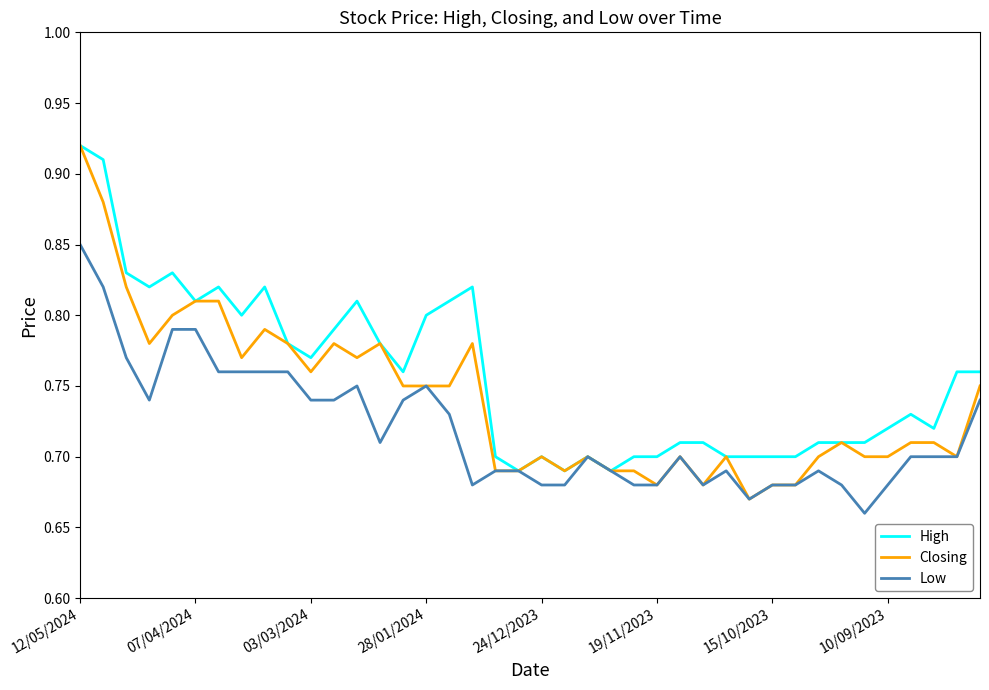

List the series in order of their overall mean, highest first.

High, Closing, Low